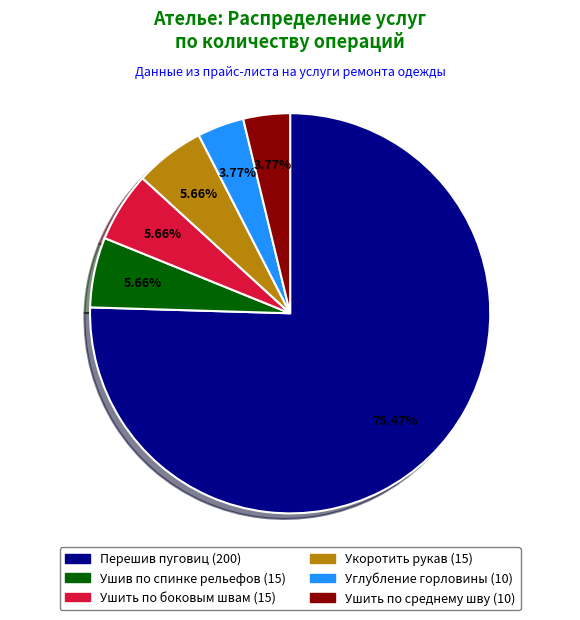

True or false: Ушить по среднему шву accounts for 4% of the total.

True